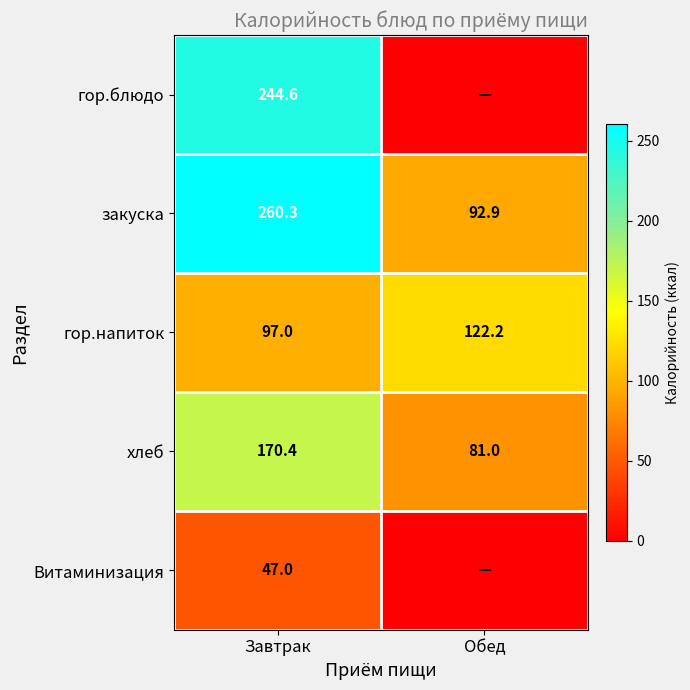

What is the difference between the закуска values at Обед and Завтрак?

167.4